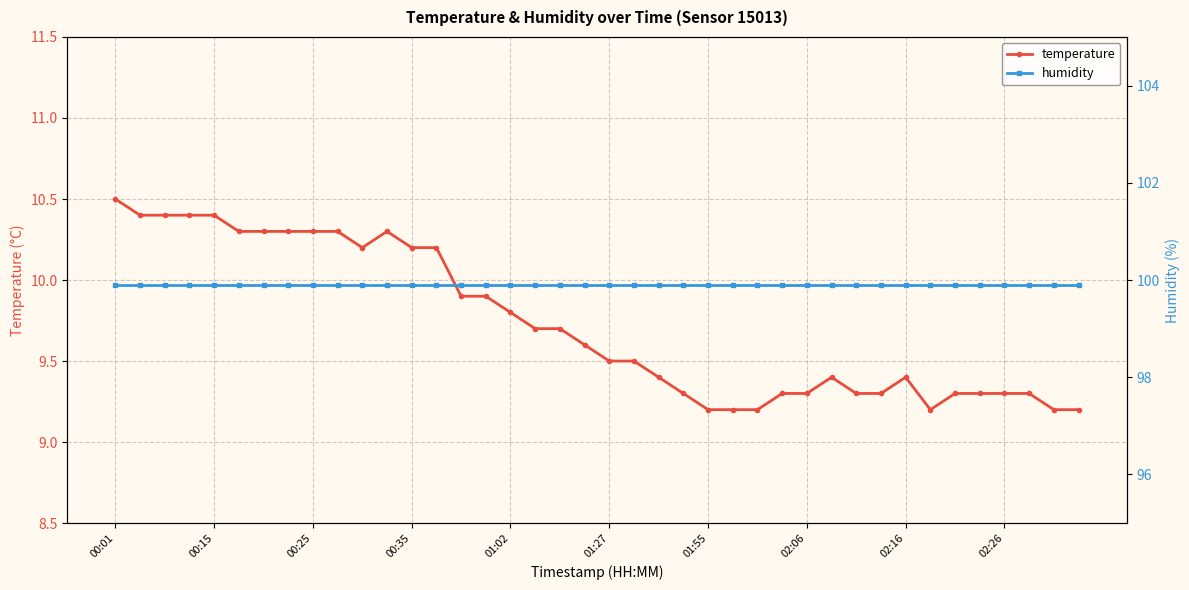

Where is the first local minimum for temperature?

10